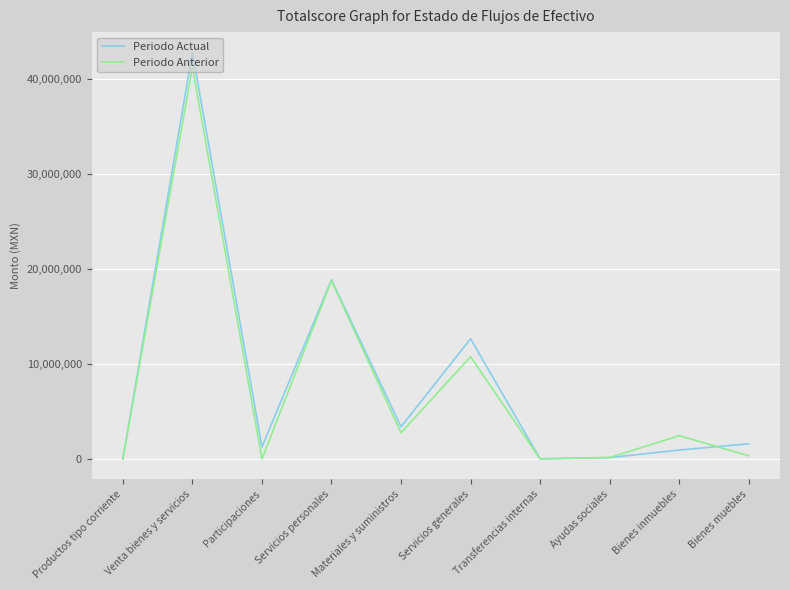

Which series has the largest total across all categories?

Periodo Actual